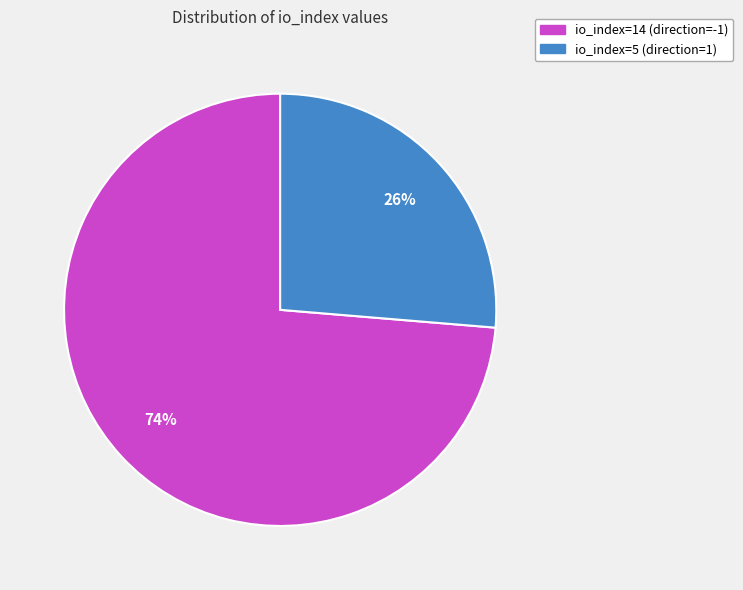

Does io_index=5 (direction=1) account for over 50% of the chart?

No